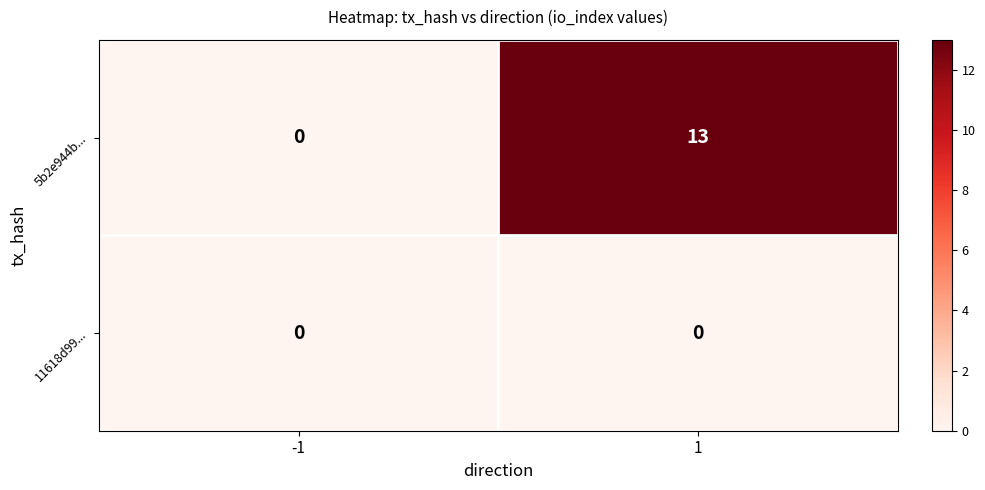

What is the difference between the highest and lowest values at 1?

13